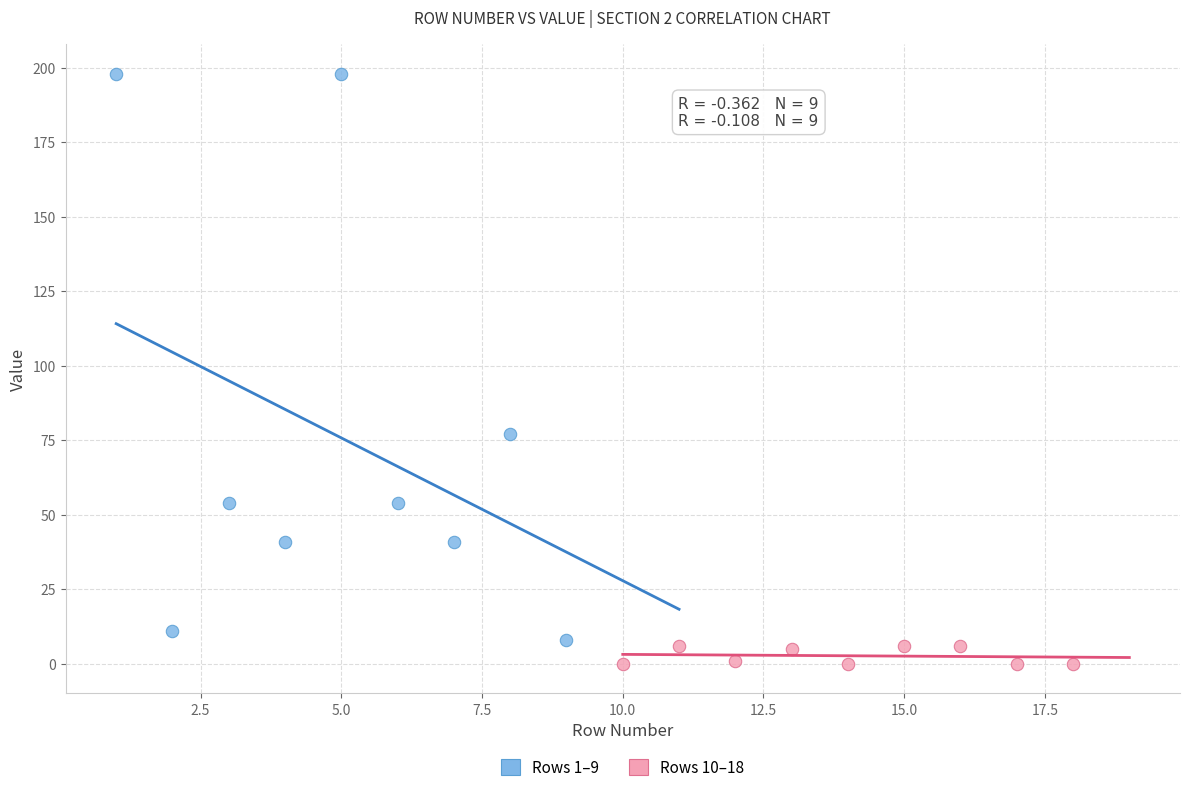

What are all the series names shown in the legend?

Rows 1–9, Rows 10–18